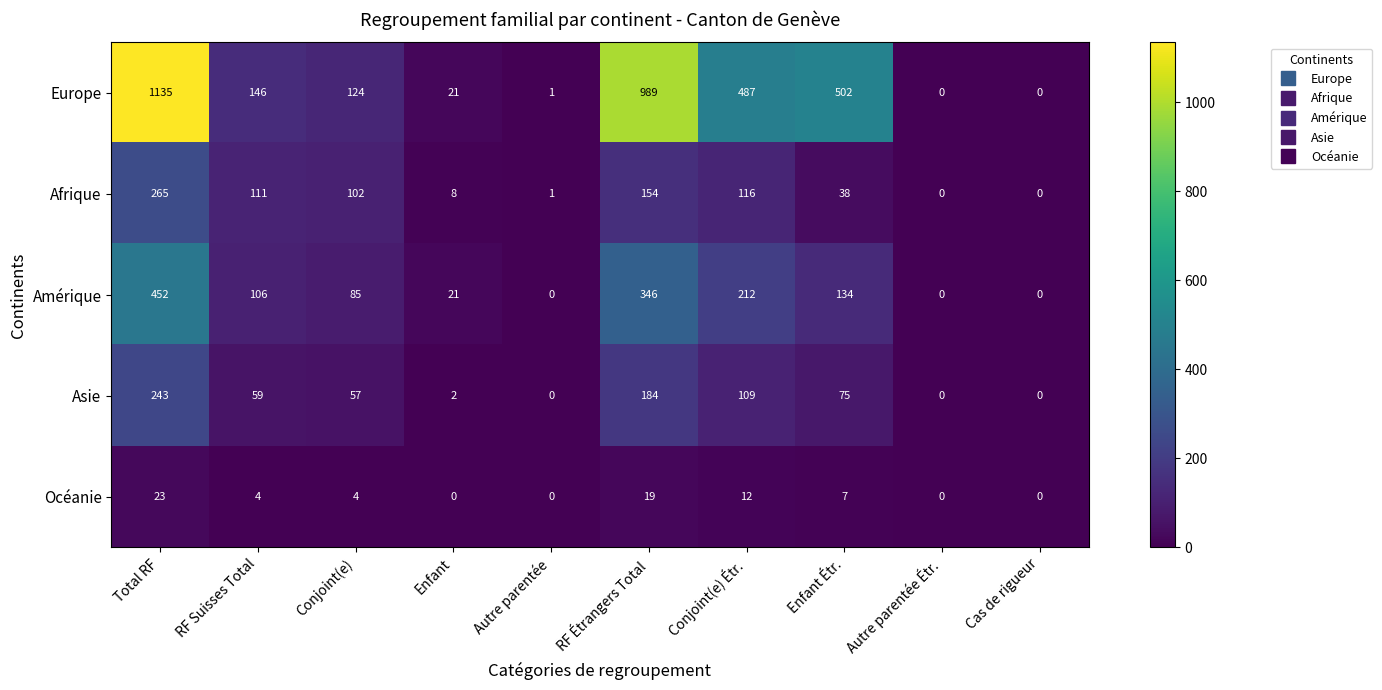

Rank the series by their maximum value, from lowest to highest.

Océanie, Asie, Afrique, Amérique, Europe